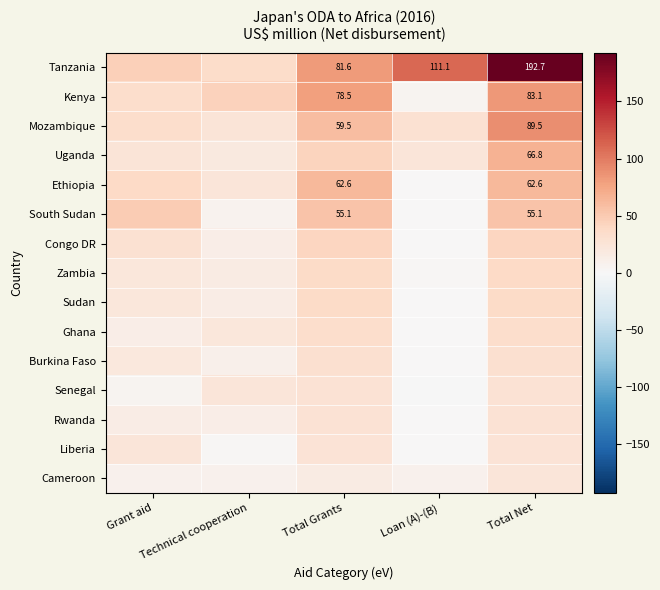

What is the minimum value shown in the chart?

-0.3